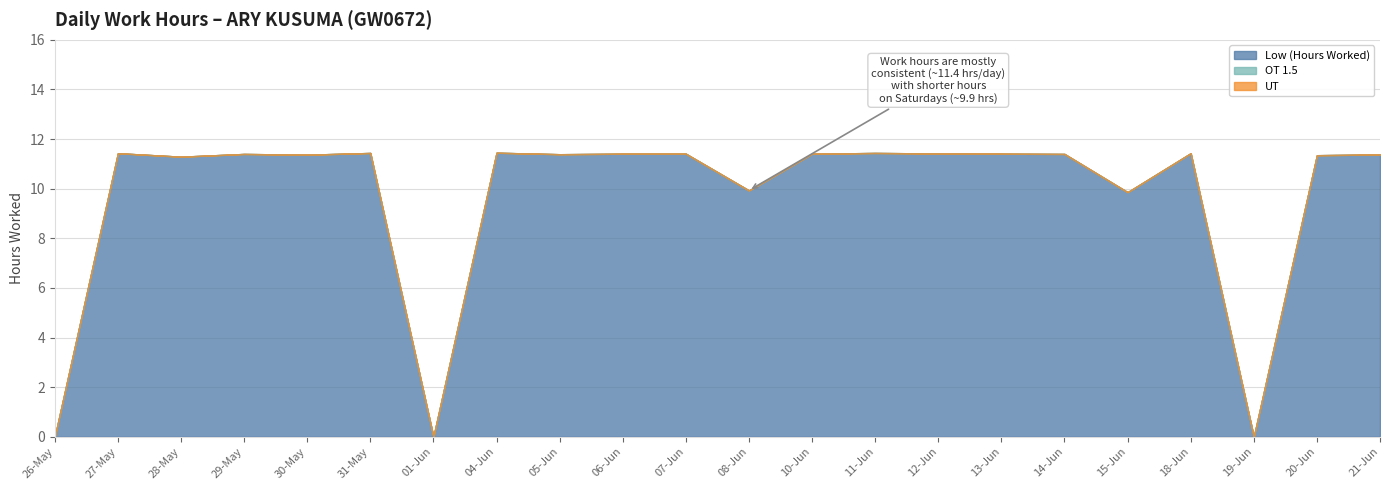

Reading left to right, list all the values displayed in this chart.

Low (Hours Worked): 0.0	11.4	11.3	11.4	11.4	11.4	0.0	11.4	11.4	11.4	11.4	9.9	11.4	11.4	11.4	11.4	11.4	9.9	11.4	0.0	11.3	11.4
OT 1.5: 0.0	0.0	0.0	0.0	0.0	0.0	0.0	0.0	0.0	0.0	0.0	0.0	0.0	0.0	0.0	0.0	0.0	0.0	0.0	0.0	0.0	0.0
UT: 0.0	0.0	0.0	0.0	0.0	0.0	0.0	0.0	0.0	0.0	0.0	0.0	0.0	0.0	0.0	0.0	0.0	0.0	0.0	0.0	0.0	0.0